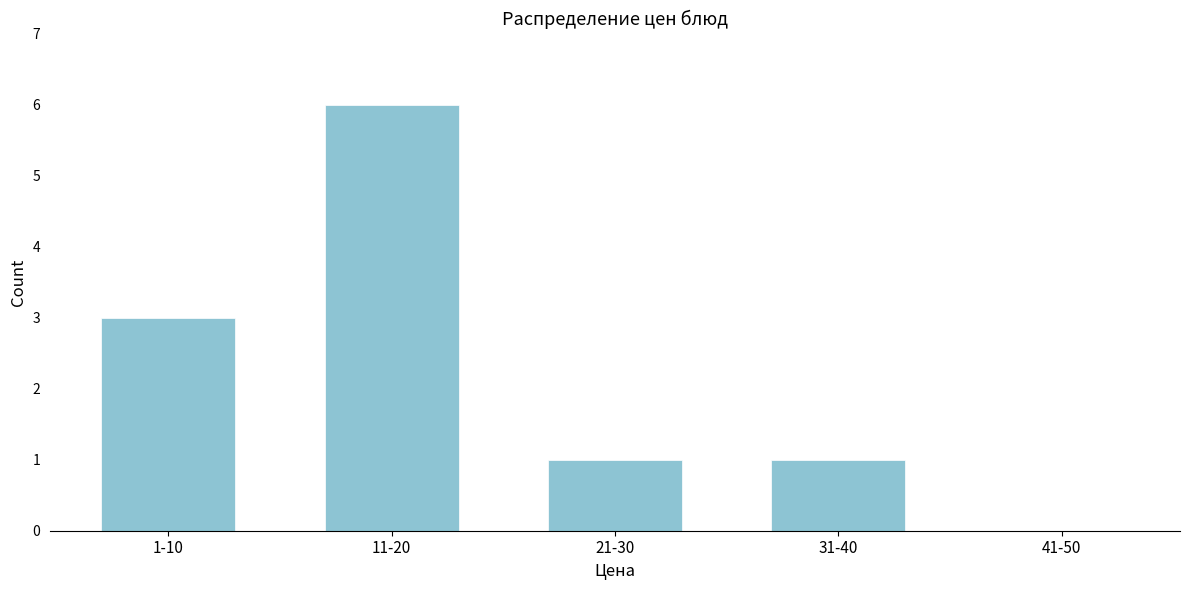

Reading right to left, transcribe all the data shown in this chart.

41-50=0	31-40=1	21-30=1	11-20=6	1-10=3